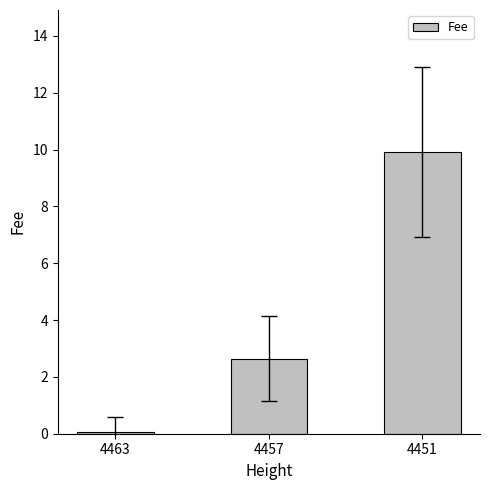

What is the value of the 2nd bar from the left?

2.6